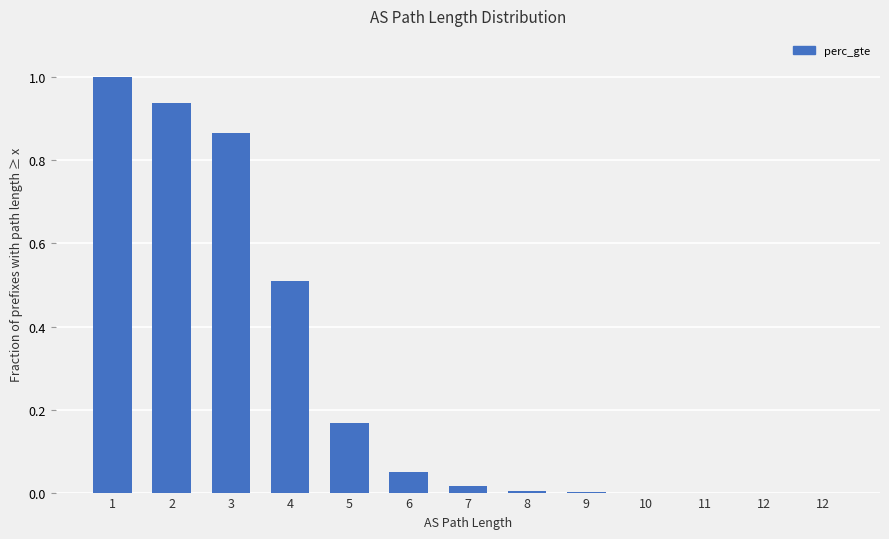

Count the number of data series in this chart.

1